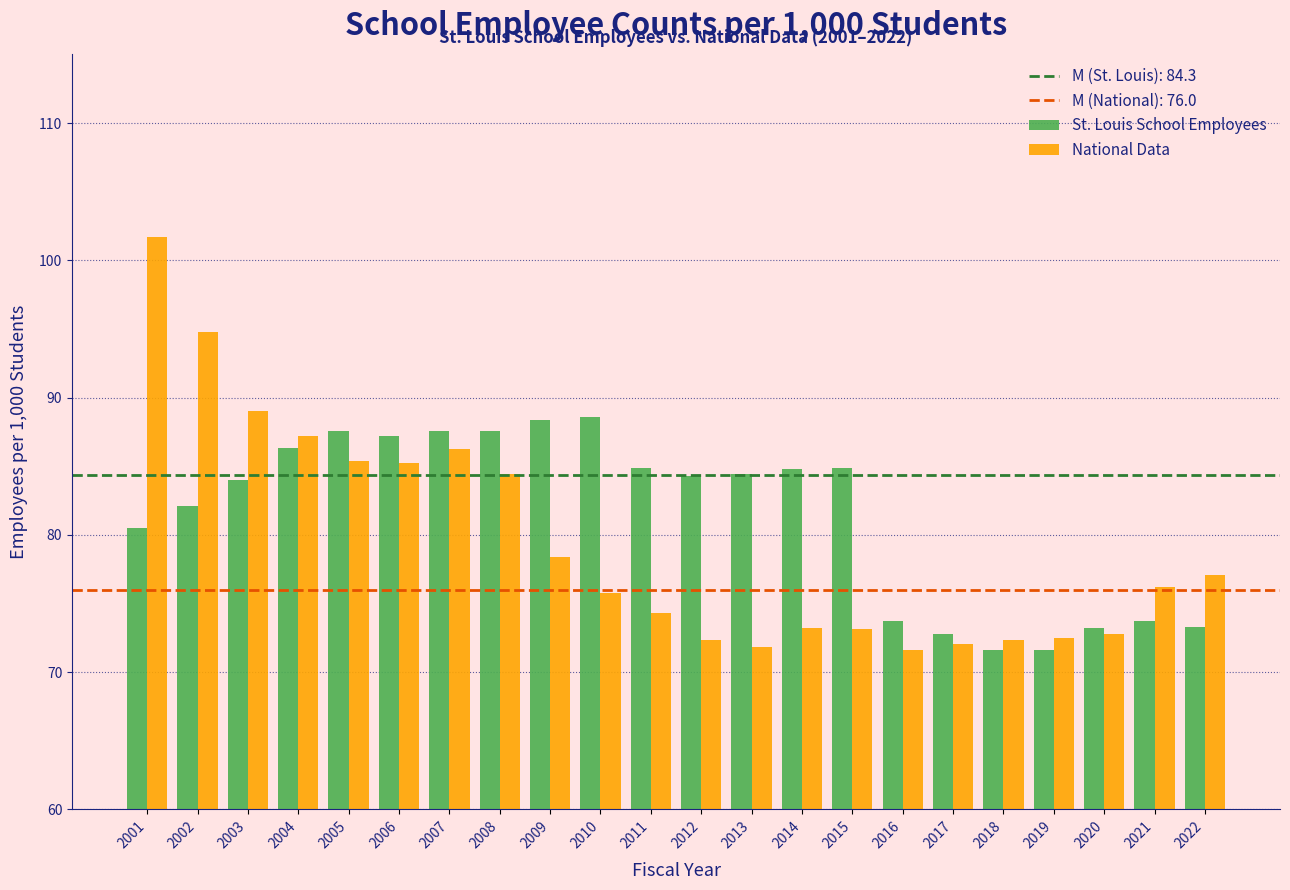

What is the total value across all series at 2012?

156.6